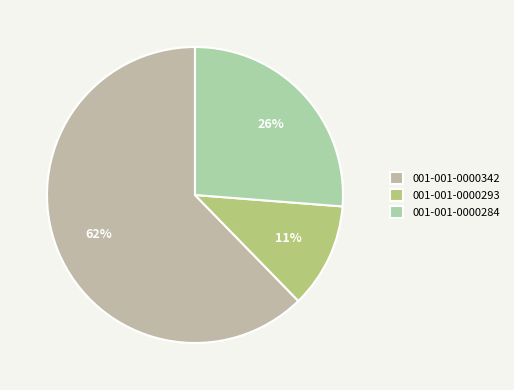

Which slice represents more than half of the pie?

001-001-0000342